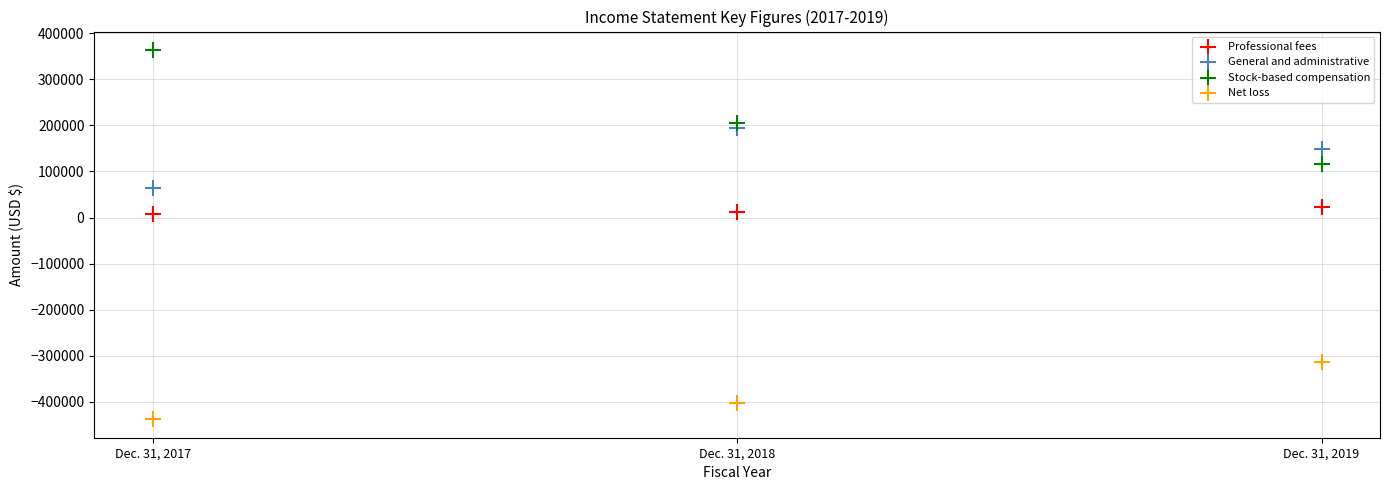

Which series has the widest spread of Y values?

Stock-based compensation